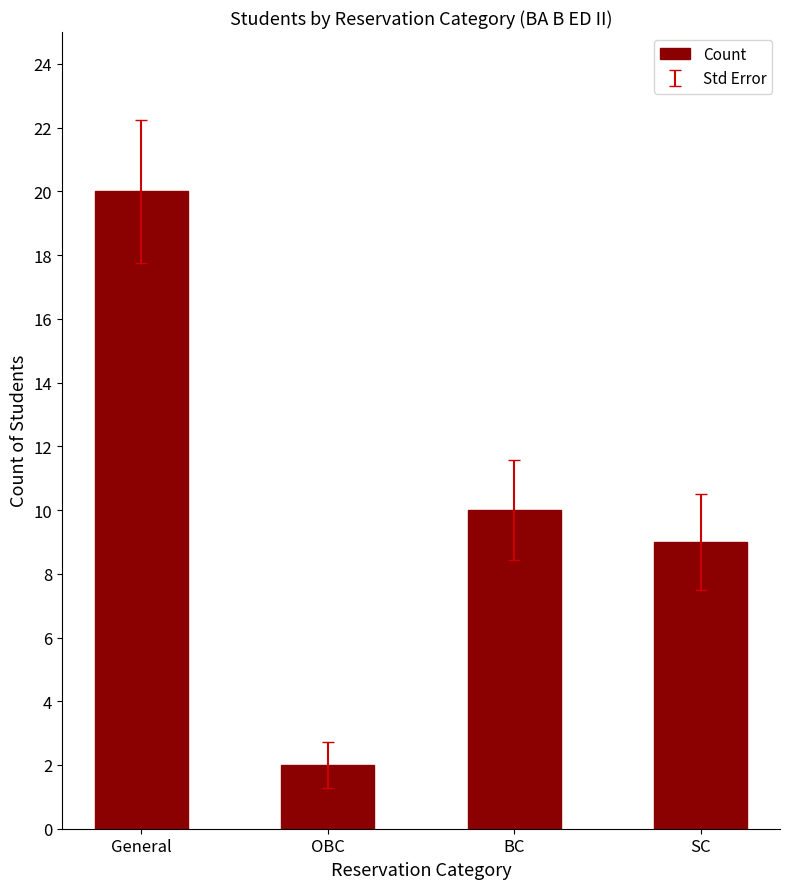

Rank the categories by value from highest to lowest.

General, BC, SC, OBC